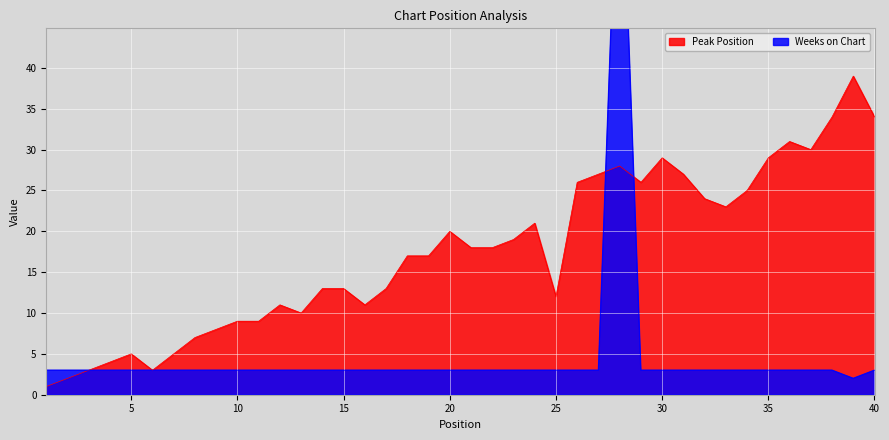

Which series has the largest range (max minus min)?

Weeks on Chart